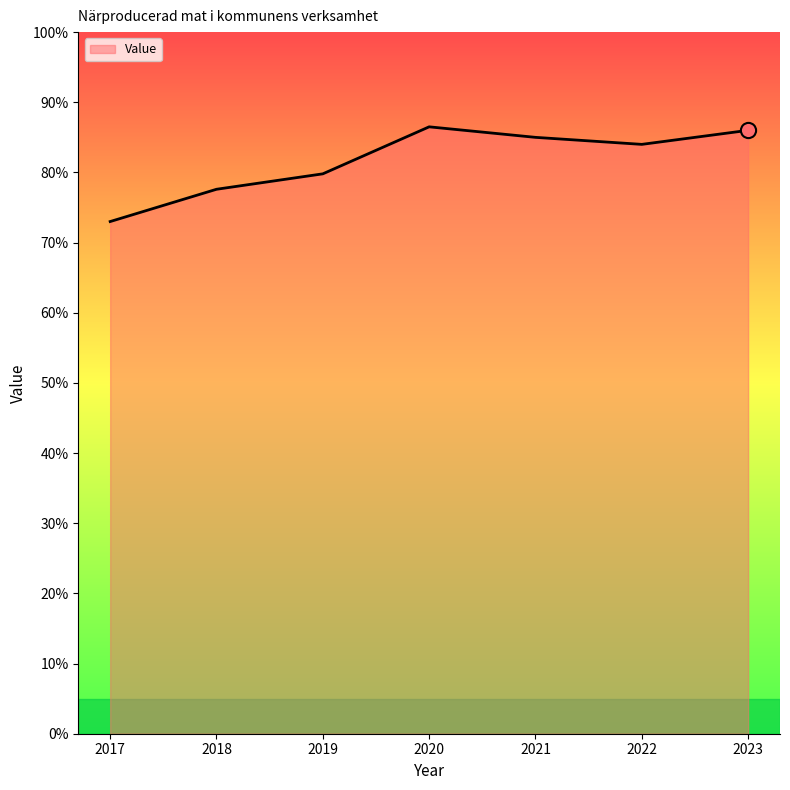

Approximately how many times larger is the value at 2017 compared to 2023?

0.8